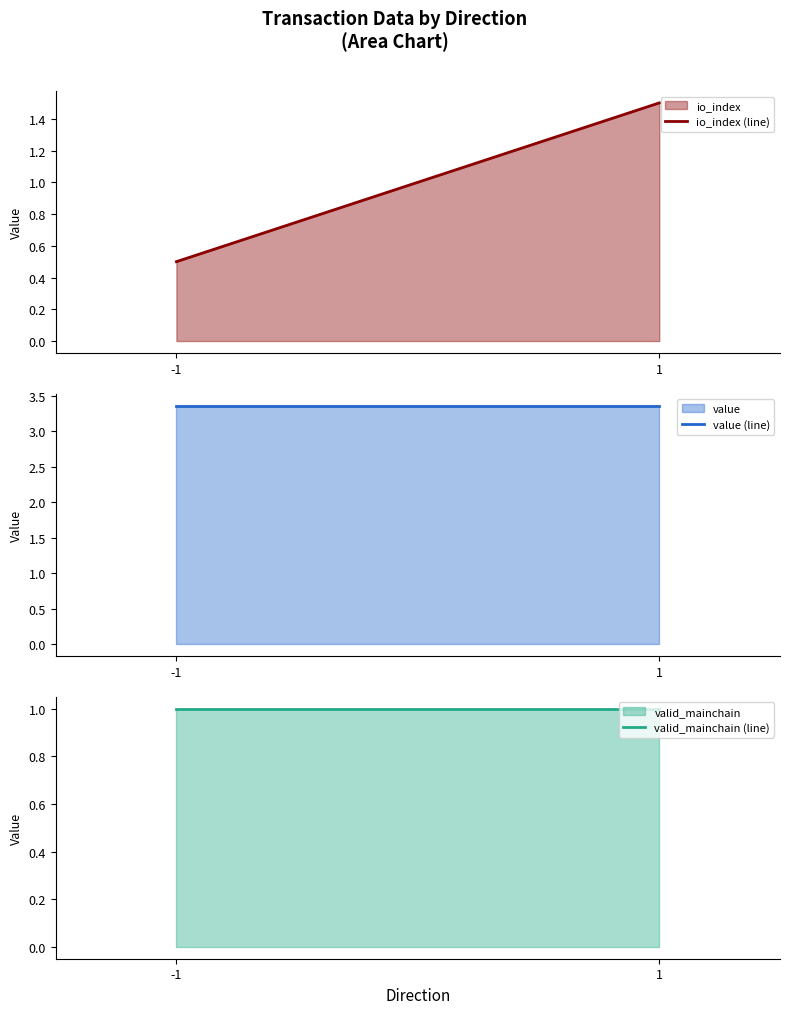

At which label does value (line) reach its peak?

-1